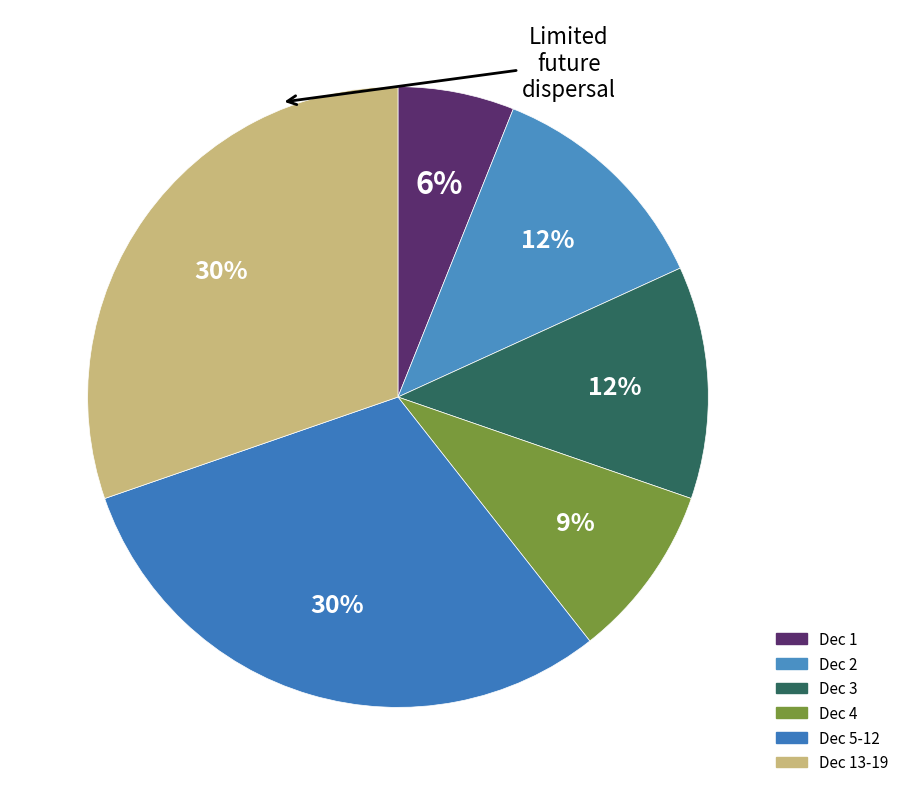

Count the number of slices in the pie.

6